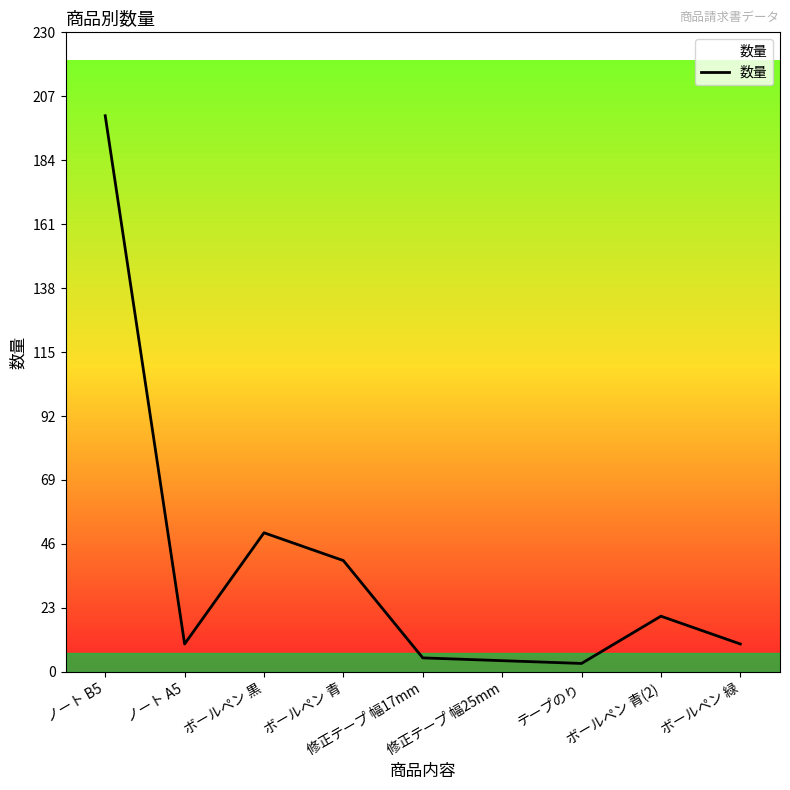

At which category does the data reach its first local valley?

ノート A5